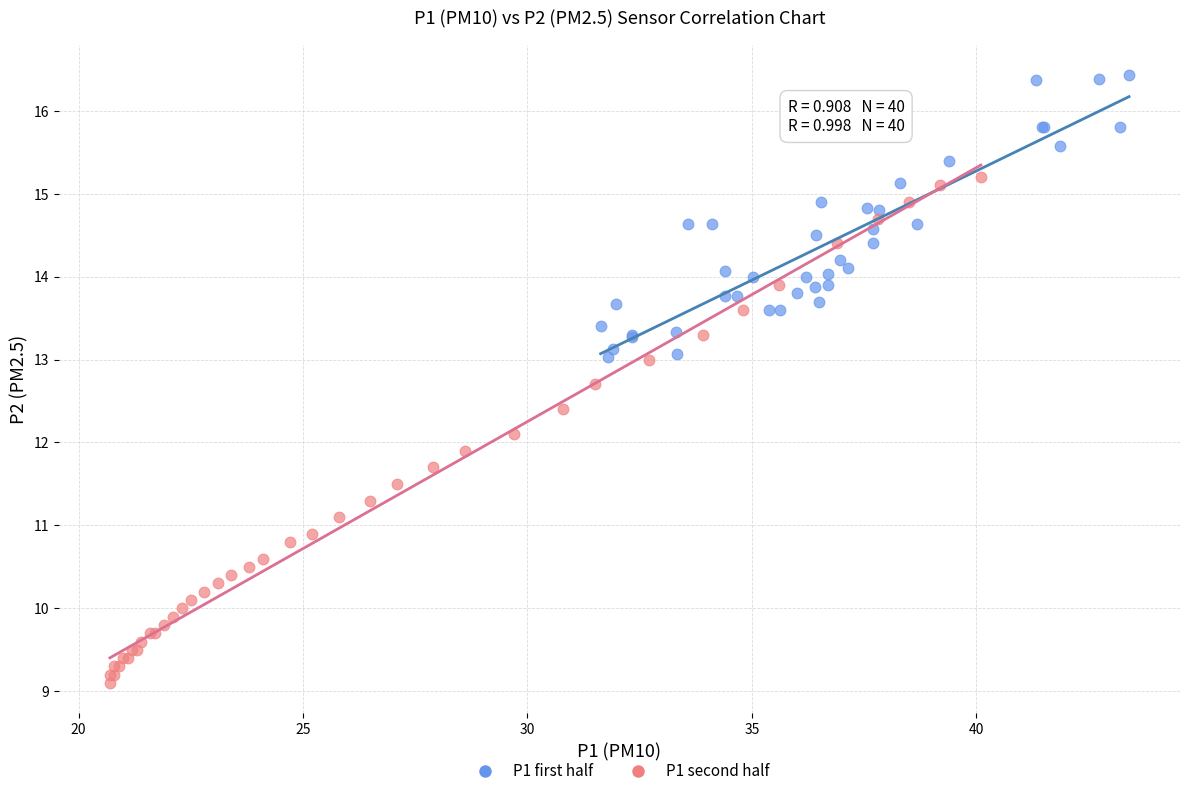

Which series has the widest spread of Y values?

P1 second half